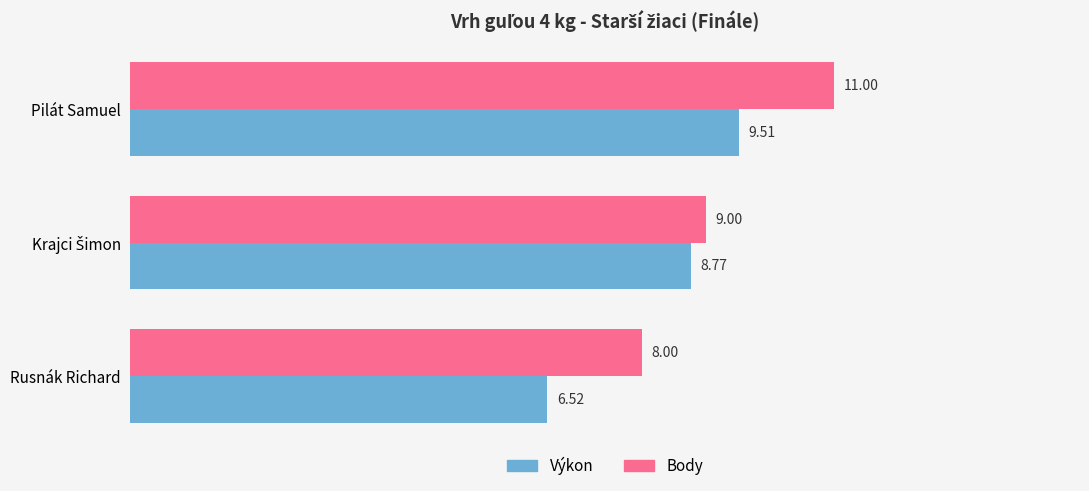

At Pilát Samuel, list the series in order from largest to smallest.

Body, Výkon